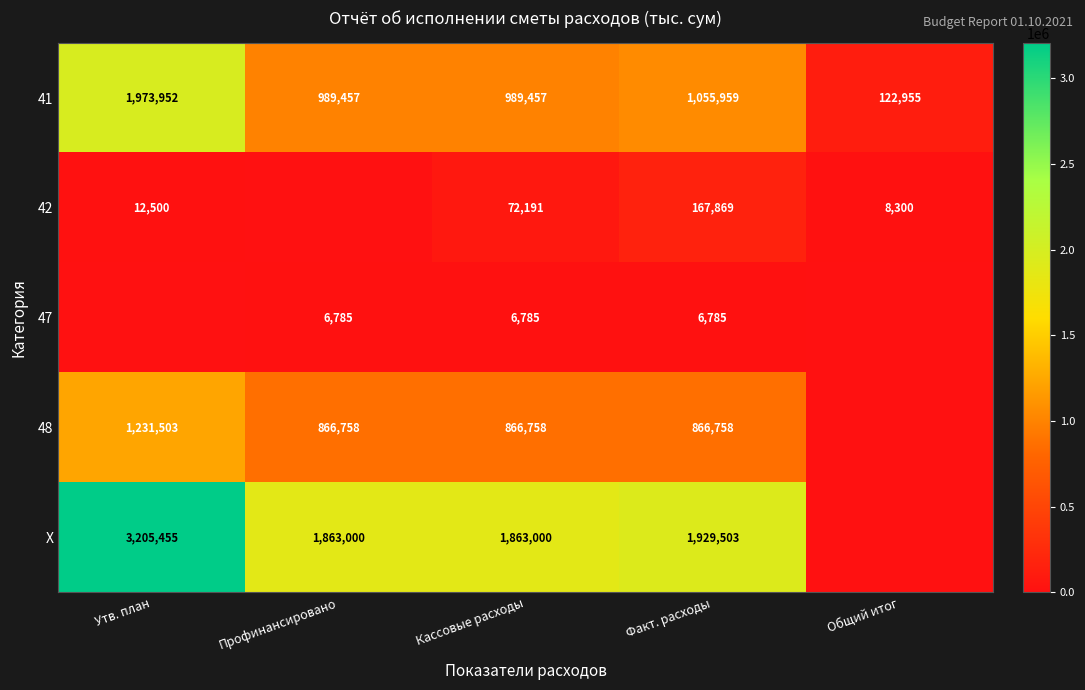

Where is 41 nearest to the value 1048453?

Факт. расходы